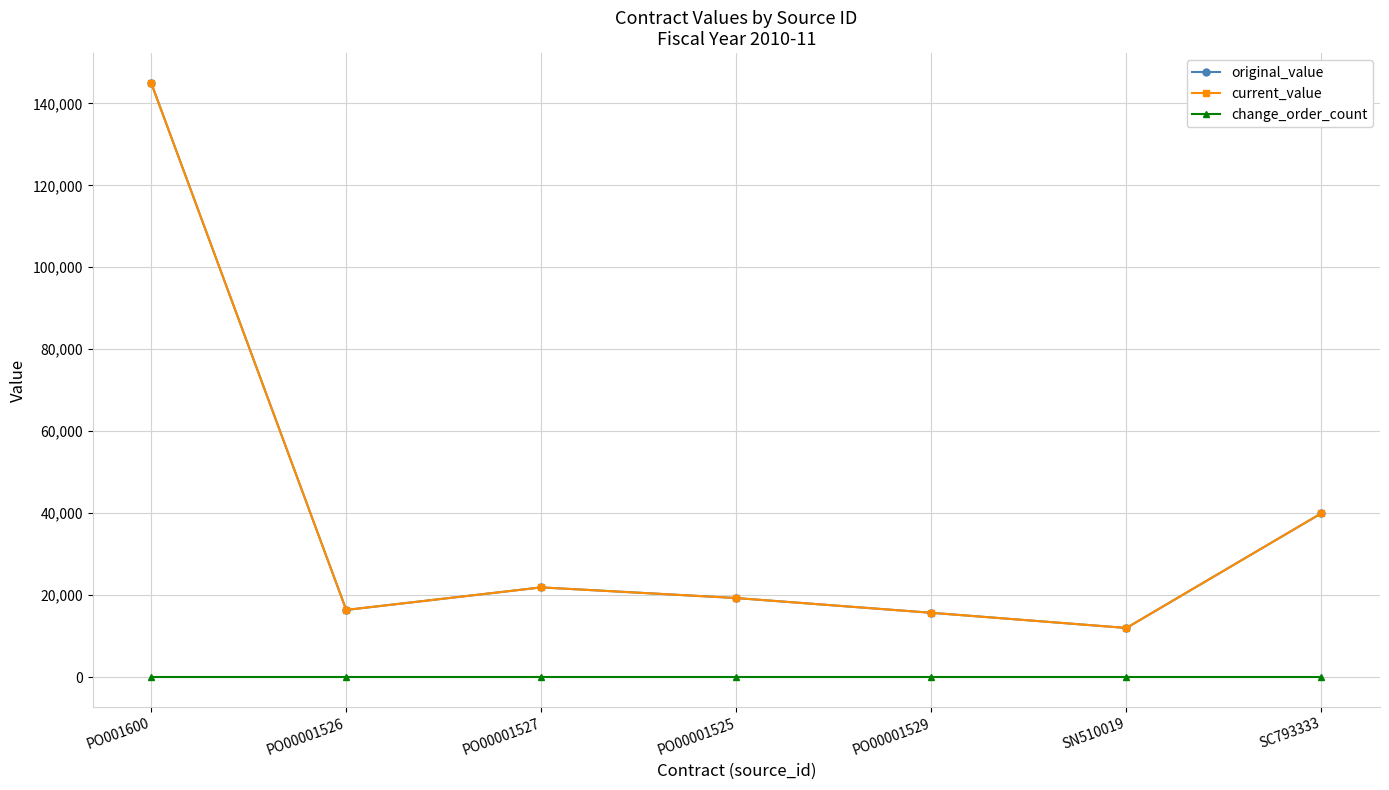

Which series changed the most between PO00001529 and SN510019?

original_value